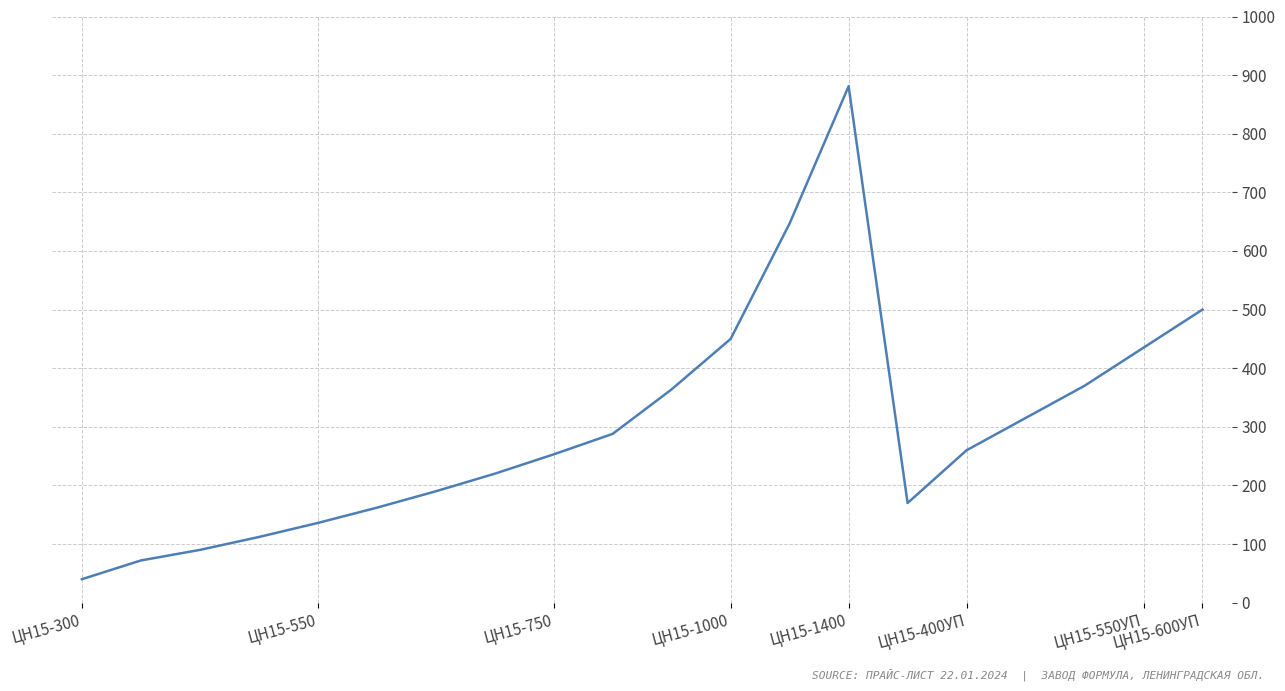

What is the difference between the maximum and minimum values?

841